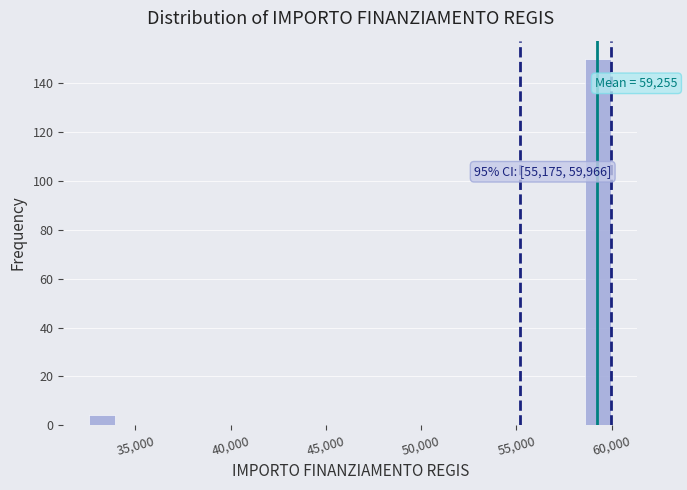

Read against the x-axis, roughly where is the centre of the tallest bar?

59500